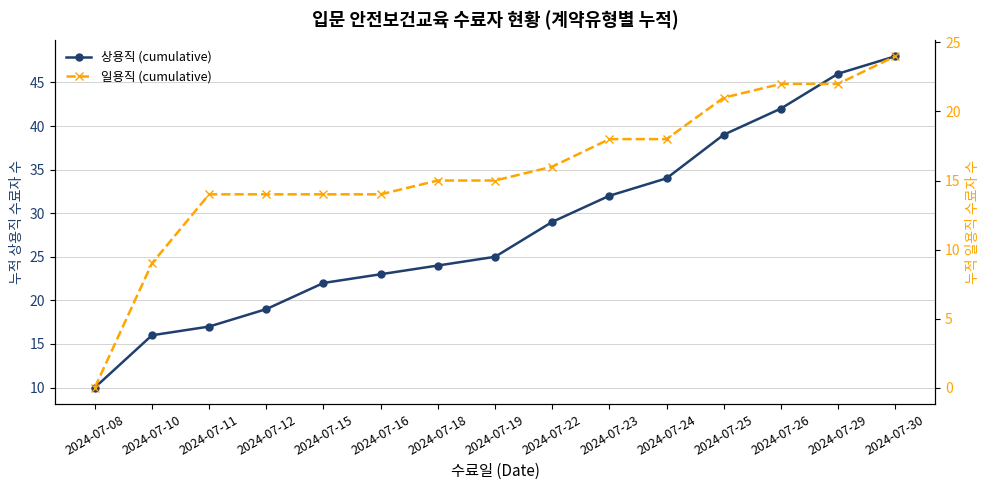

What is the value of the 상용직 (cumulative) point at the 10th from the left?

32